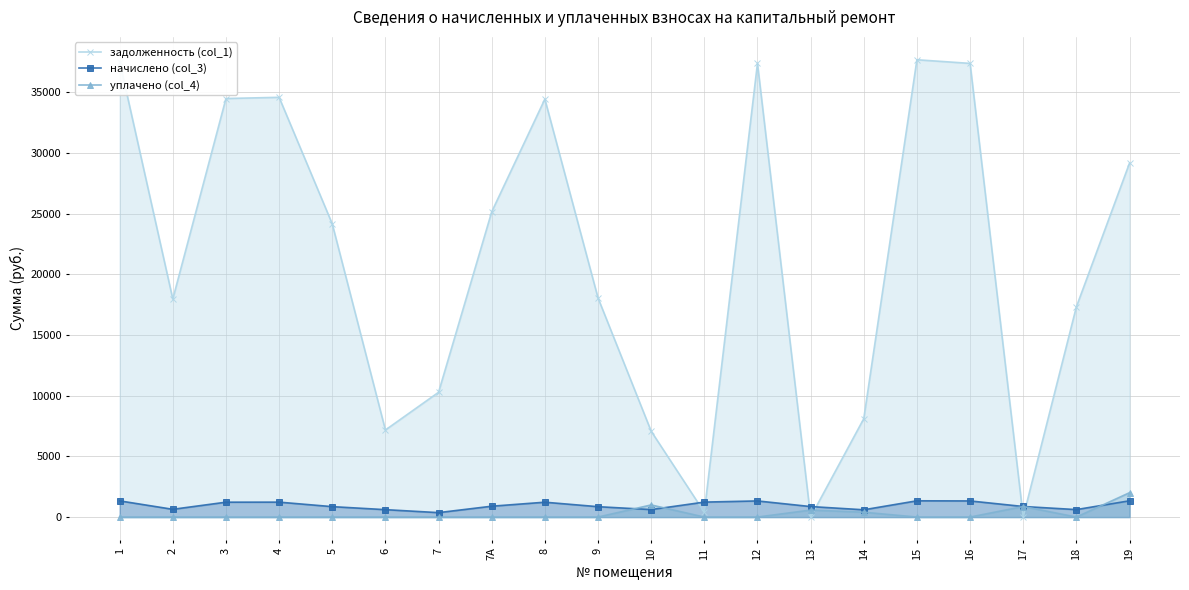

What is the total value across all series at 2?

18614.9